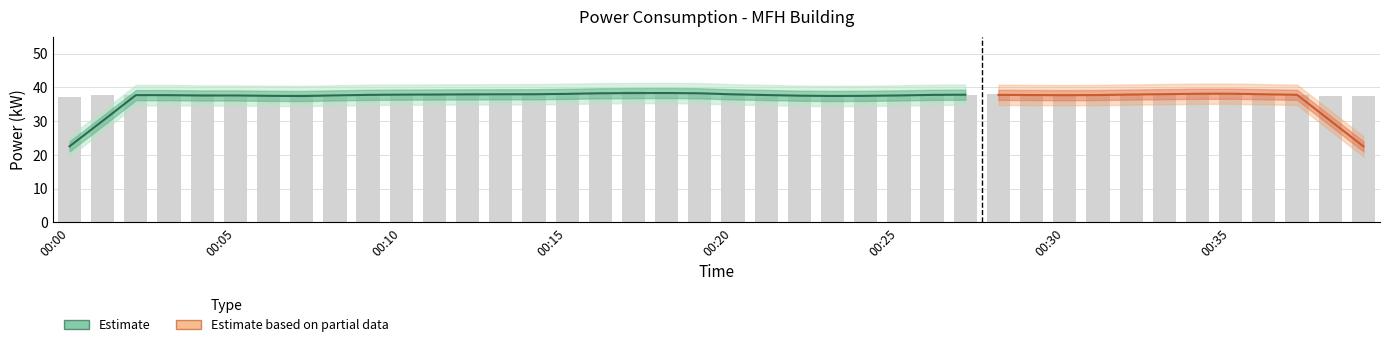

What is the value of the 6th bar from the left?

37.0